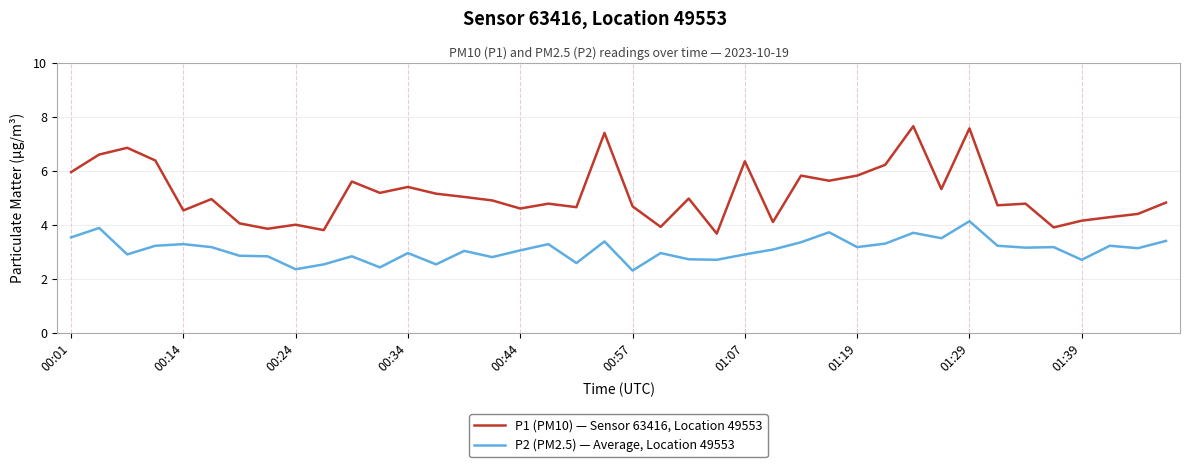

In P2 (PM2.5) — Average, Location 49553, how many points are higher than both neighbors (excluding endpoints)?

13